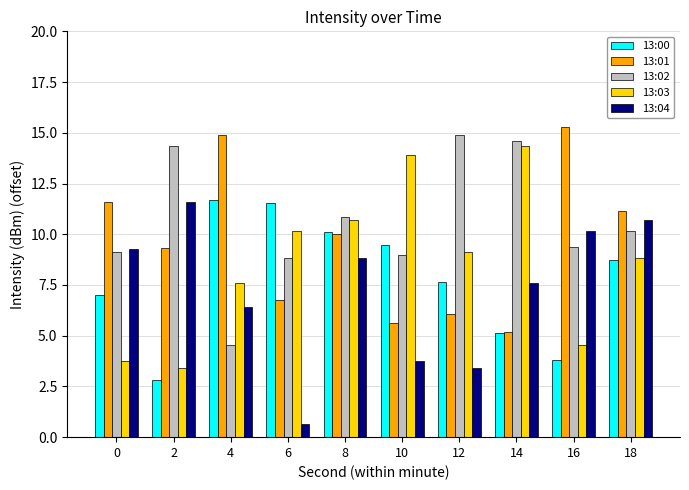

At which label is 13:03 closest to 8?

4